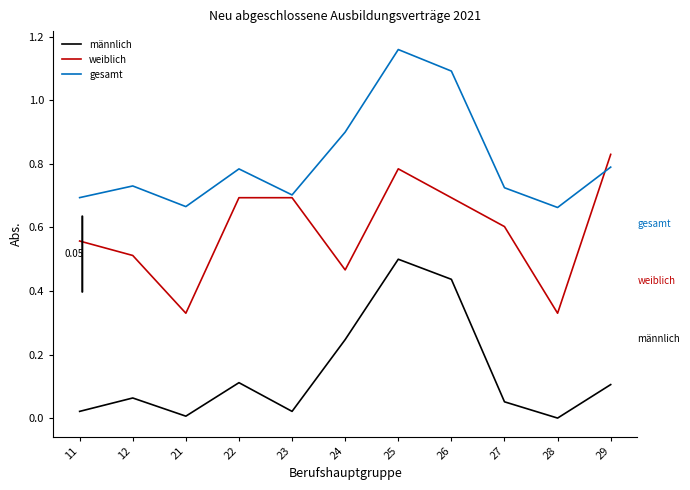

The weiblich series shows 0.6 at 11. True or false?

True